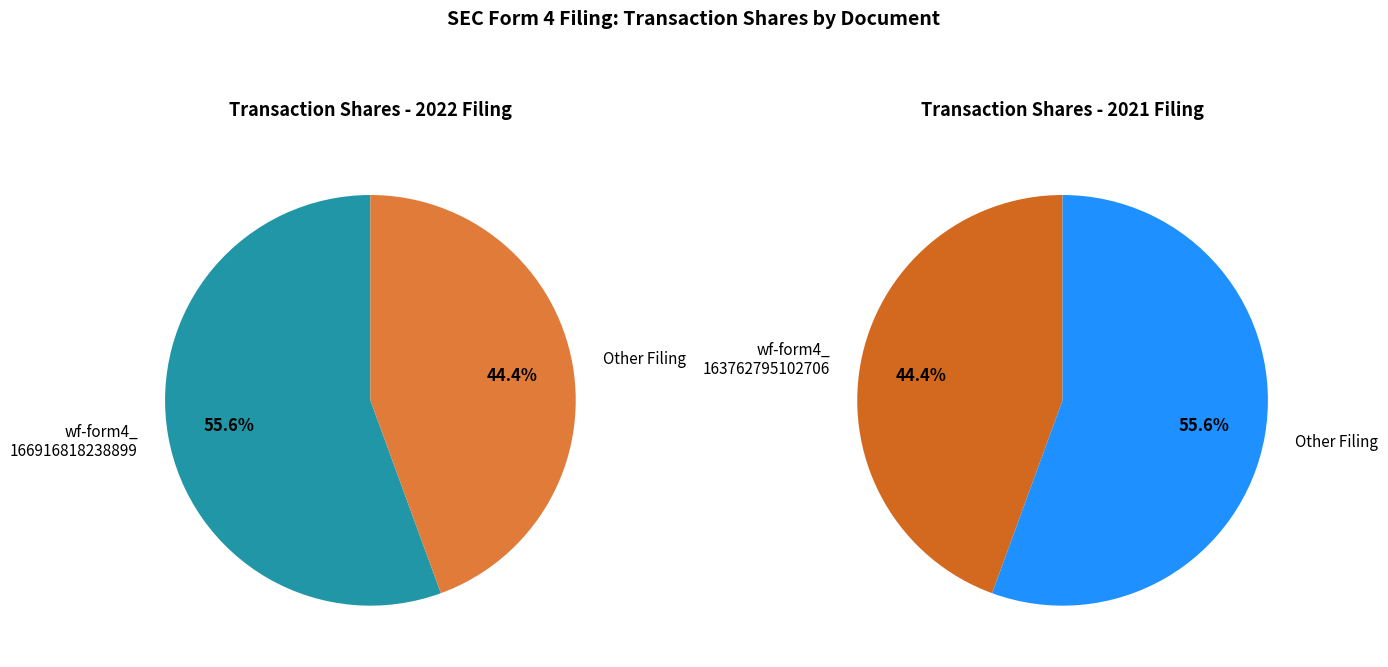

Rank the categories by value from lowest to highest.

wf-form4_163762795102706.xml, wf-form4_166916818238899.xml